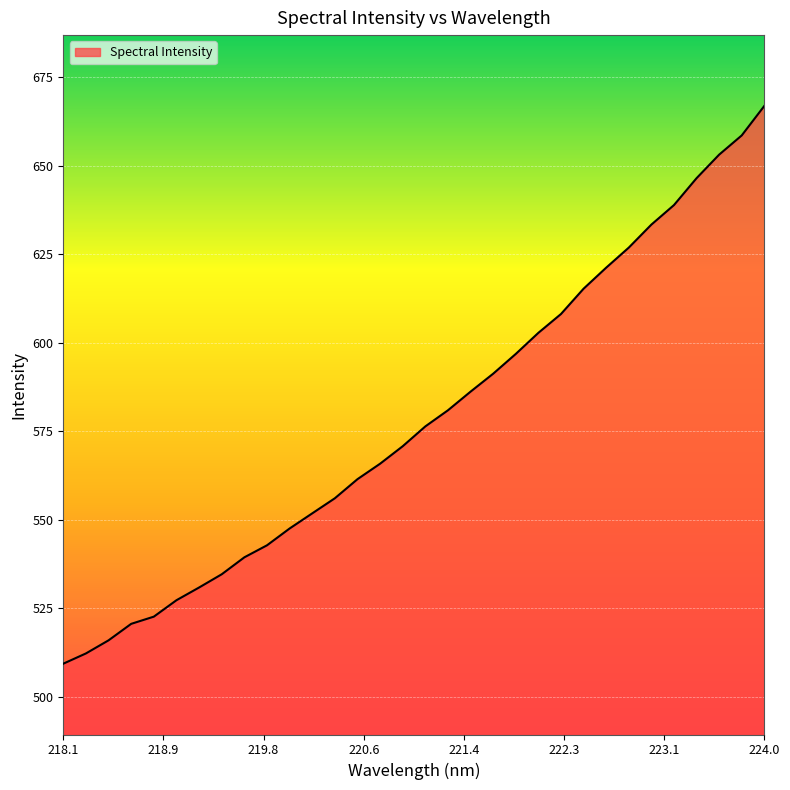

What is the smallest value displayed?

509.3